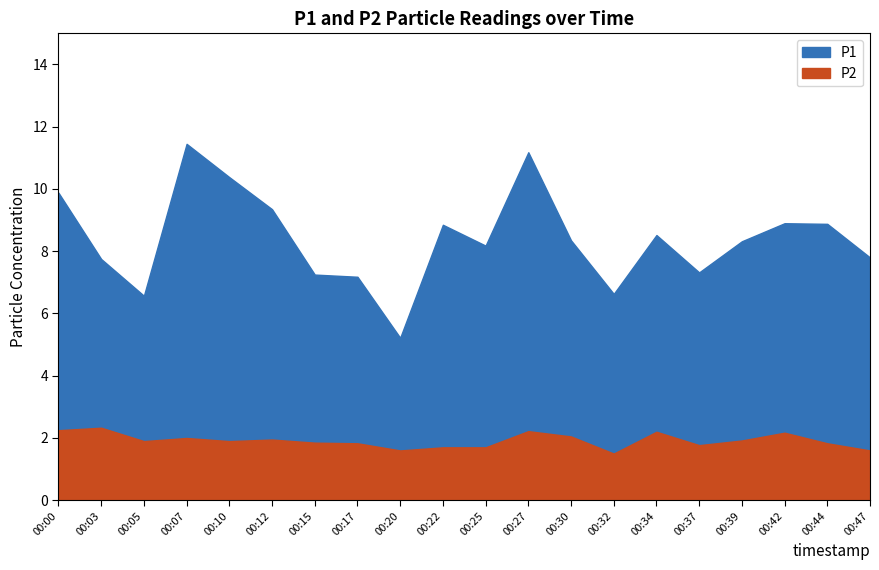

What is the average value of the P1 series?

8.4